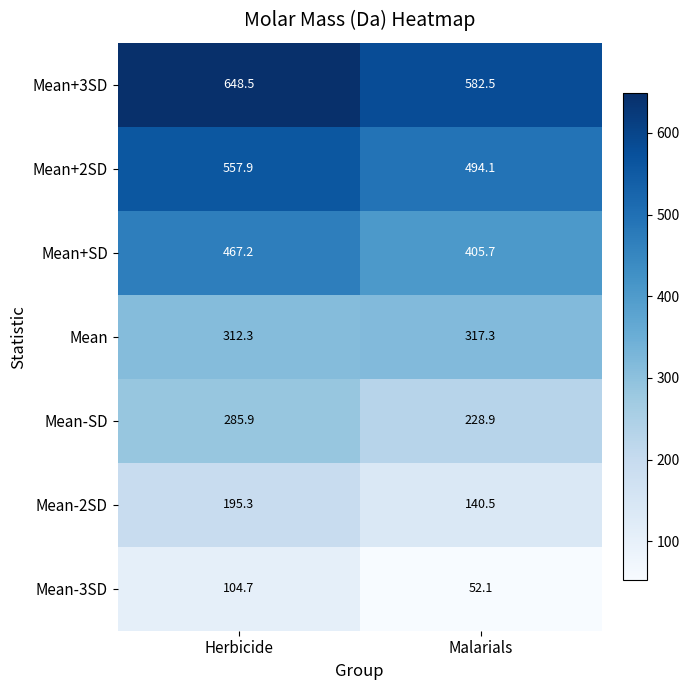

Rank the series by their maximum value, from lowest to highest.

Mean-3SD, Mean-2SD, Mean-SD, Mean, Mean+SD, Mean+2SD, Mean+3SD